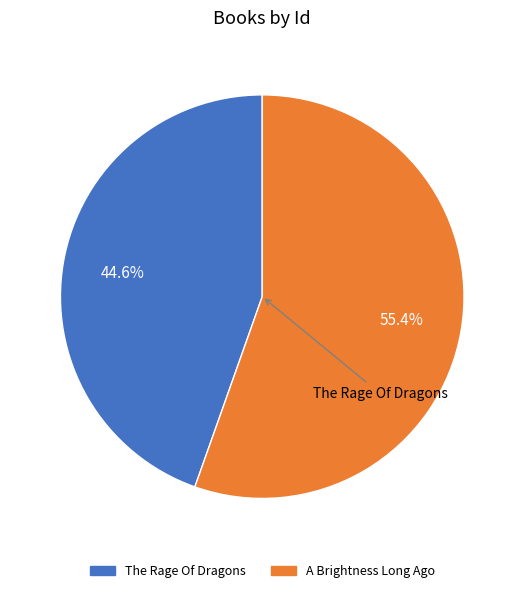

What is the smallest slice in the pie chart?

The Rage Of Dragons